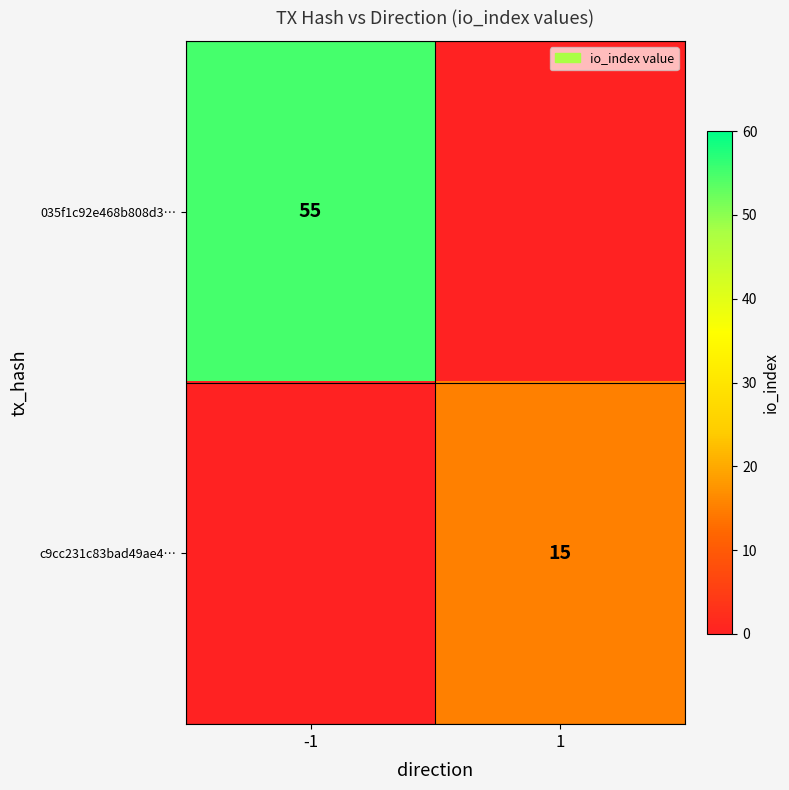

Is the value of c9cc231c83bad49ae4… at 1 greater than the value of 035f1c92e468b808d3… at -1?

No